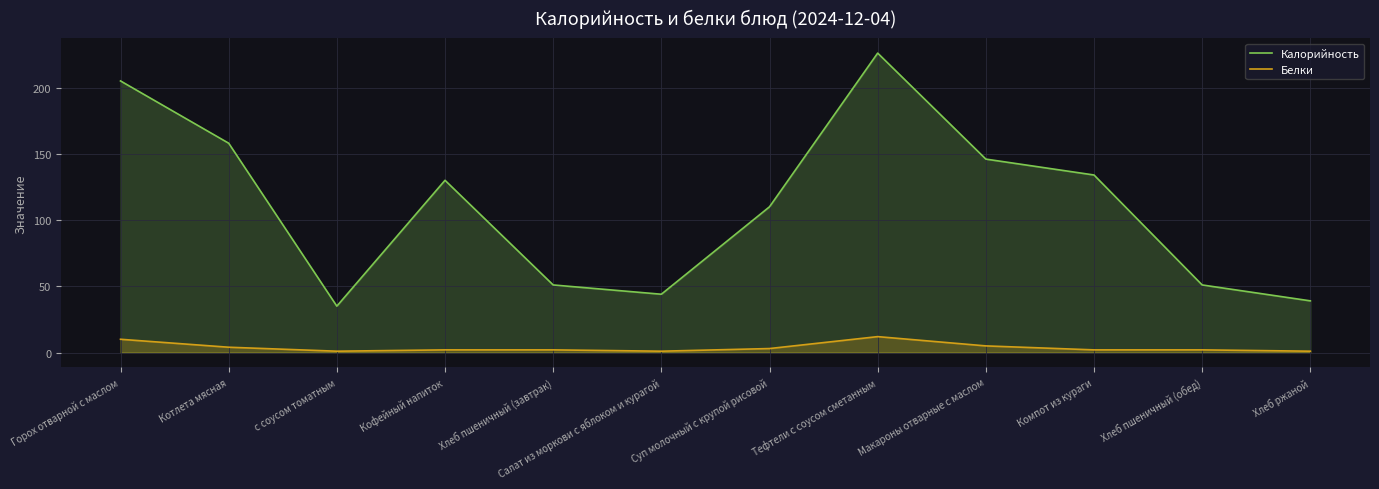

Which category has the highest value in the Калорийность series?

Тефтели с соусом сметанным